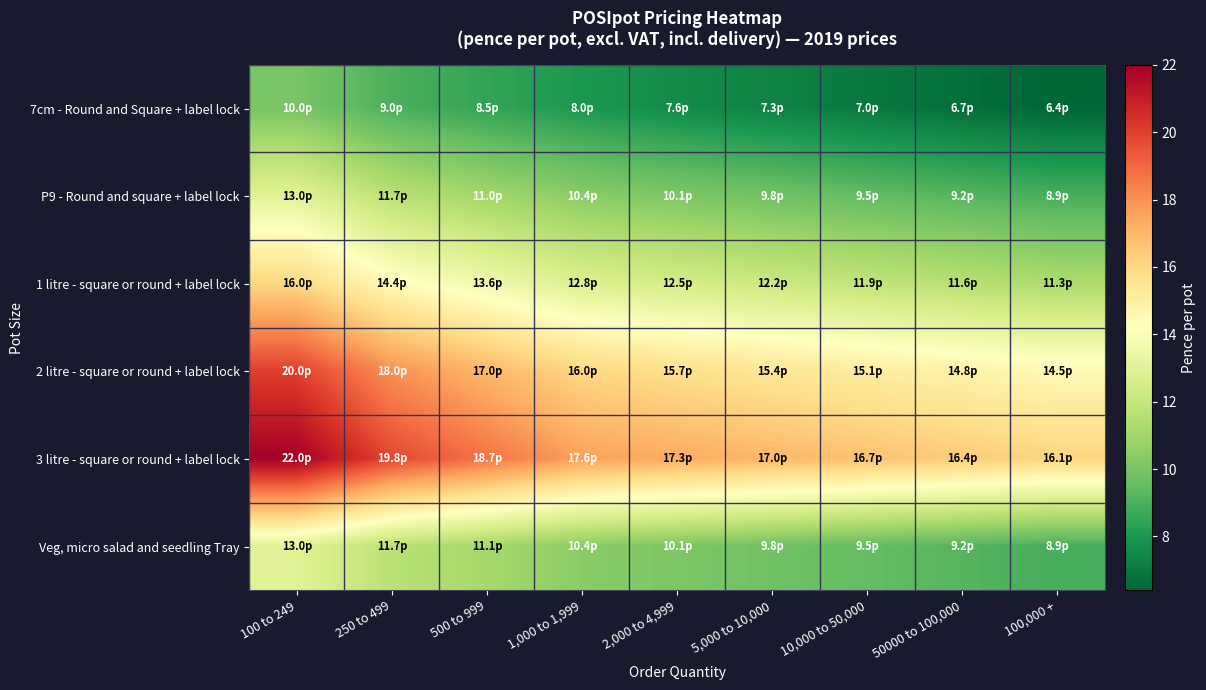

At how many categories does at least one series exceed 18?

3